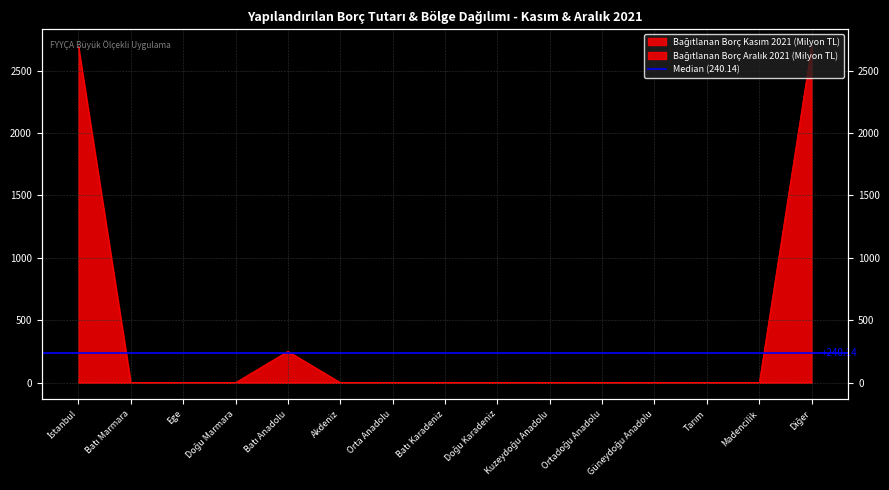

At how many categories does at least one series exceed 1567?

2